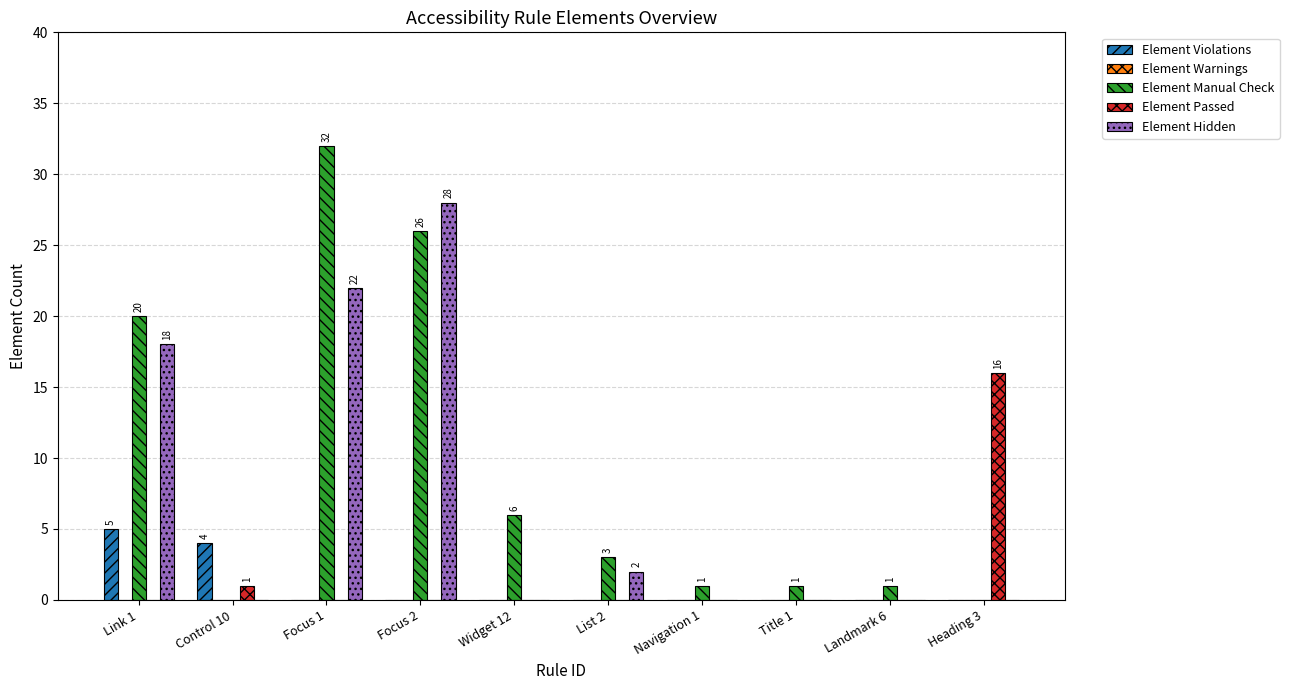

Which series changed the most between Control 10 and Heading 3?

Element Passed